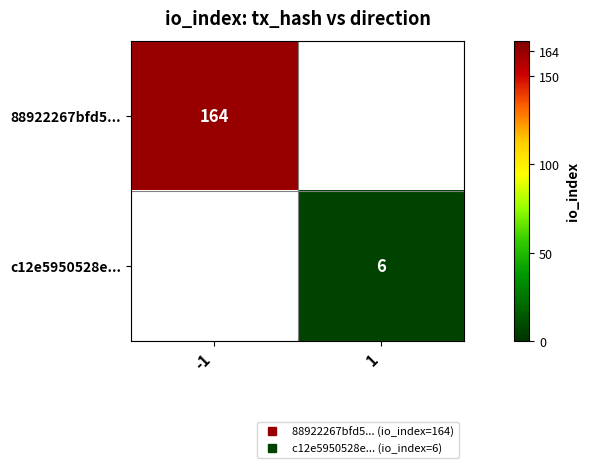

True or false: c12e5950528e... has a value of 6.0 at 1.

True